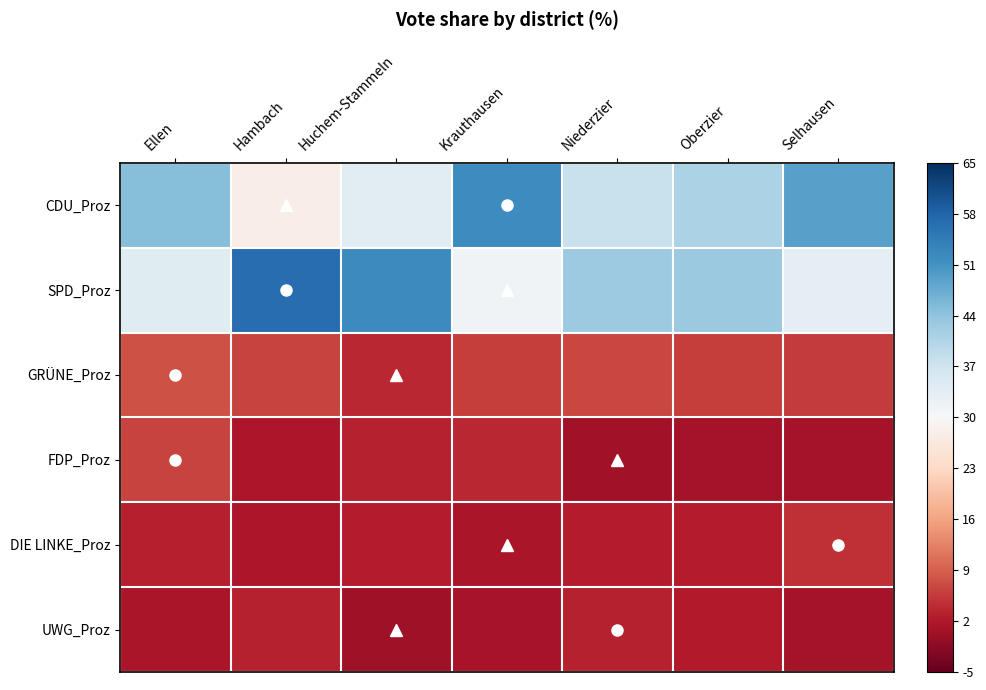

What is the spread (max minus min) of values at Krauthausen?

51.0